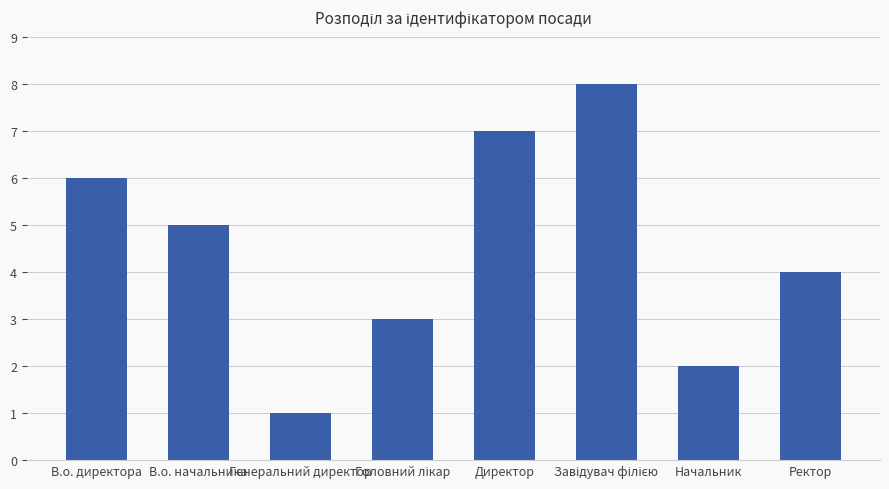

What is the minimum value shown in the chart?

1